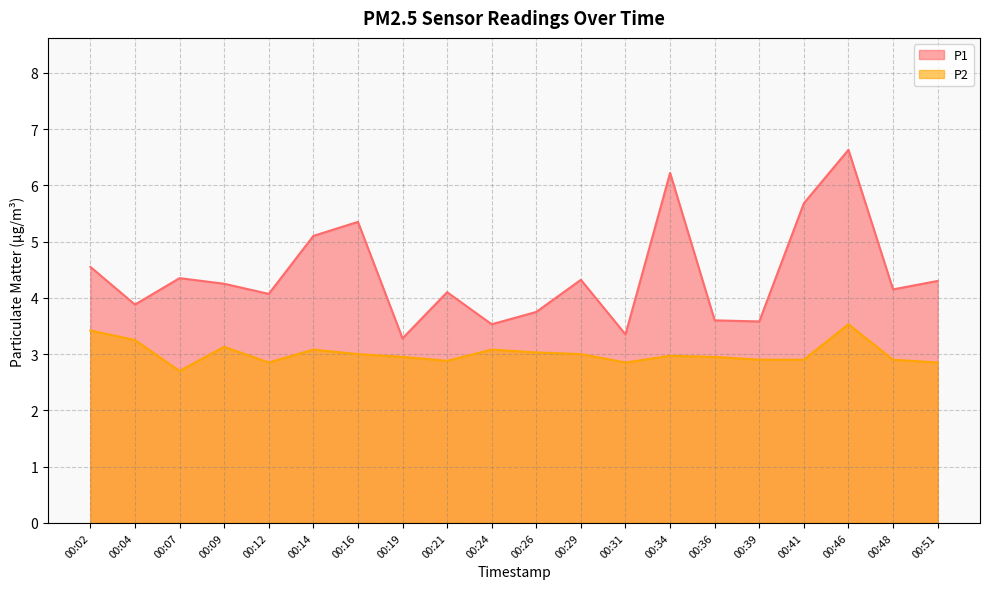

How many interior local peaks does the P2 series have?

5